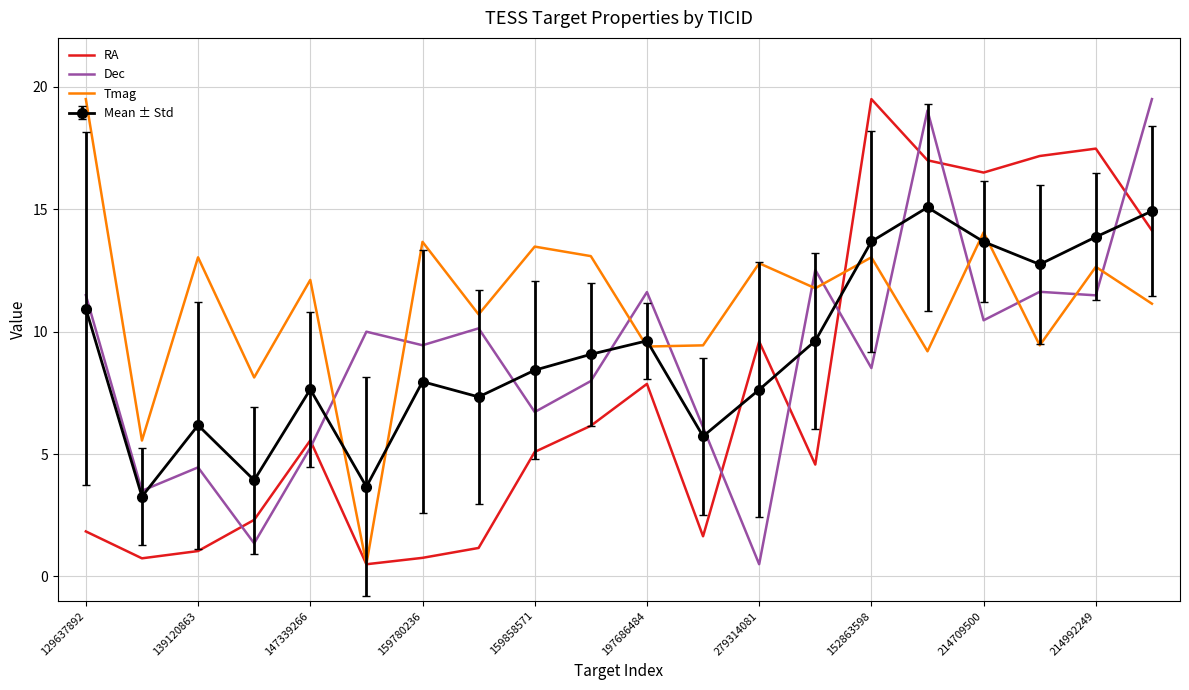

Which series ends up on top after the final intersection of Tmag and Dec?

Dec